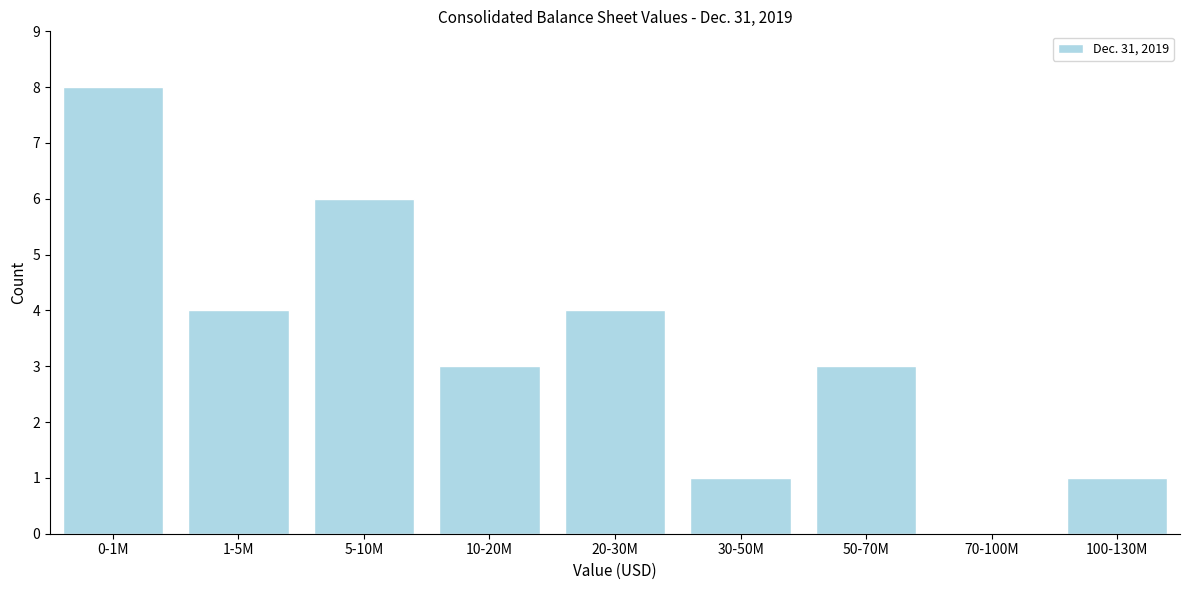

Reading left to right, what are all the values shown in this chart?

0-1M=8	1-5M=4	5-10M=6	10-20M=3	20-30M=4	30-50M=1	50-70M=3	70-100M=0	100-130M=1